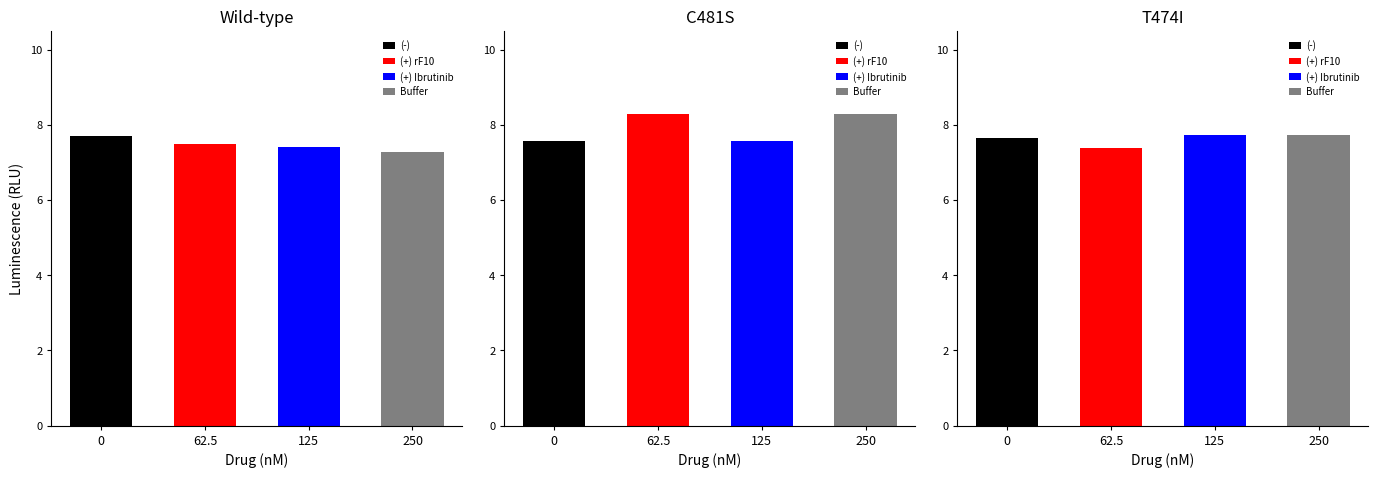

Is it true that CS 101 (TIN HỌC ĐẠI CƯƠNG) equals 2.7 at Nữ?

False